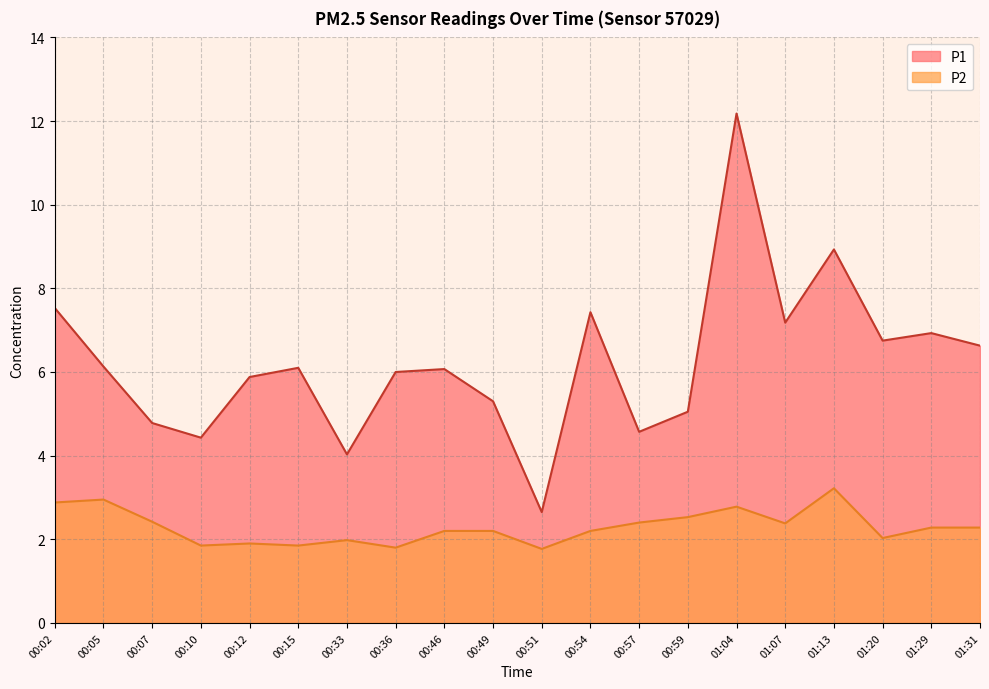

Is the value of P2 at 01:31 greater than the value of P1 at 00:46?

No